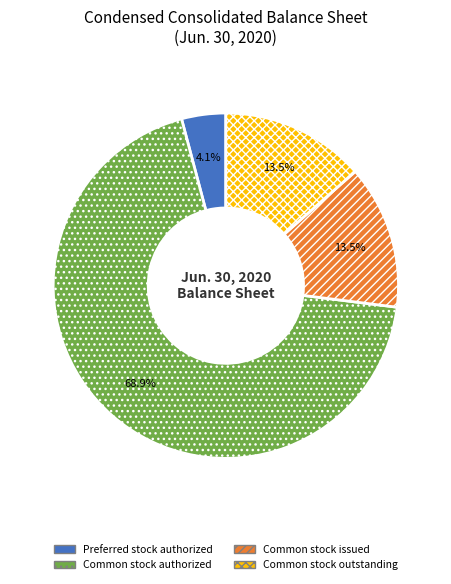

What is the largest slice in the pie chart?

Common stock authorized